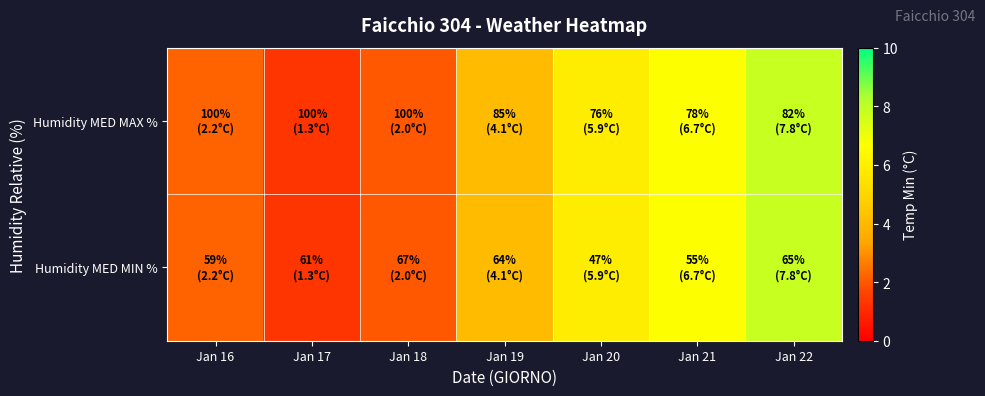

Rank the series at Jan 21 from highest to lowest value.

Humidity MED MAX %, Humidity MED MIN %